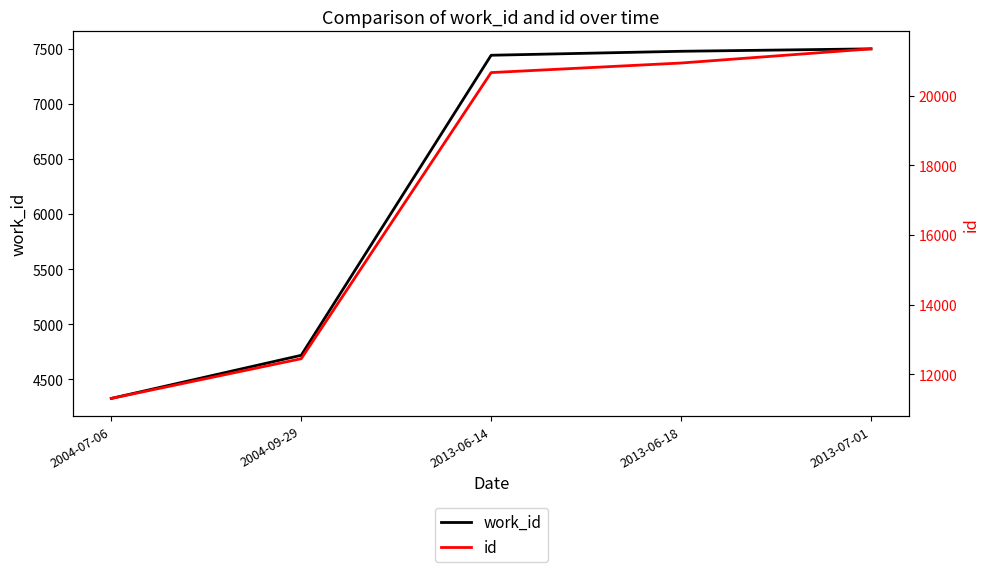

At 2013-06-18, list the series in order from smallest to largest.

work_id, id